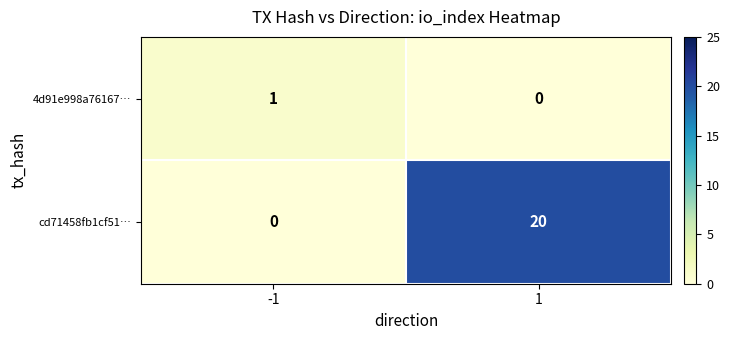

At how many categories does at least one series exceed 10?

1